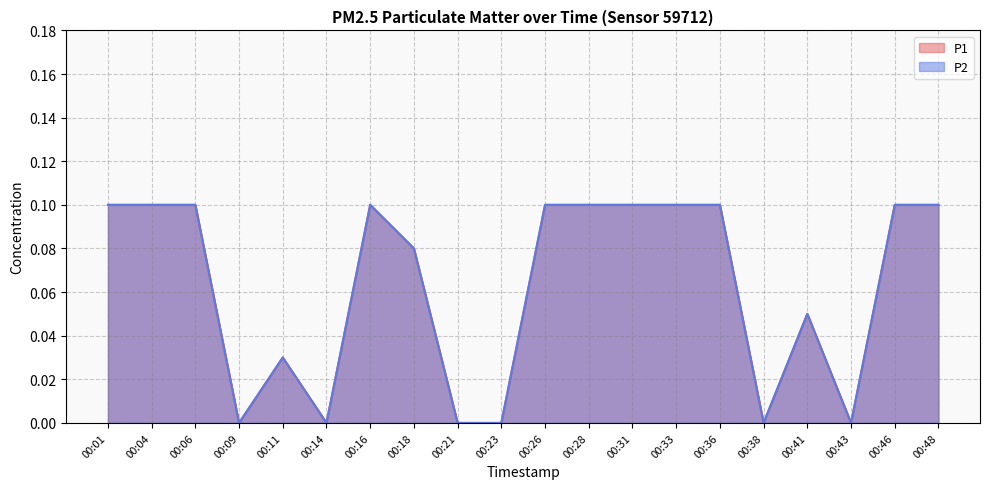

True or false: P1 and P2 cross at least once.

False